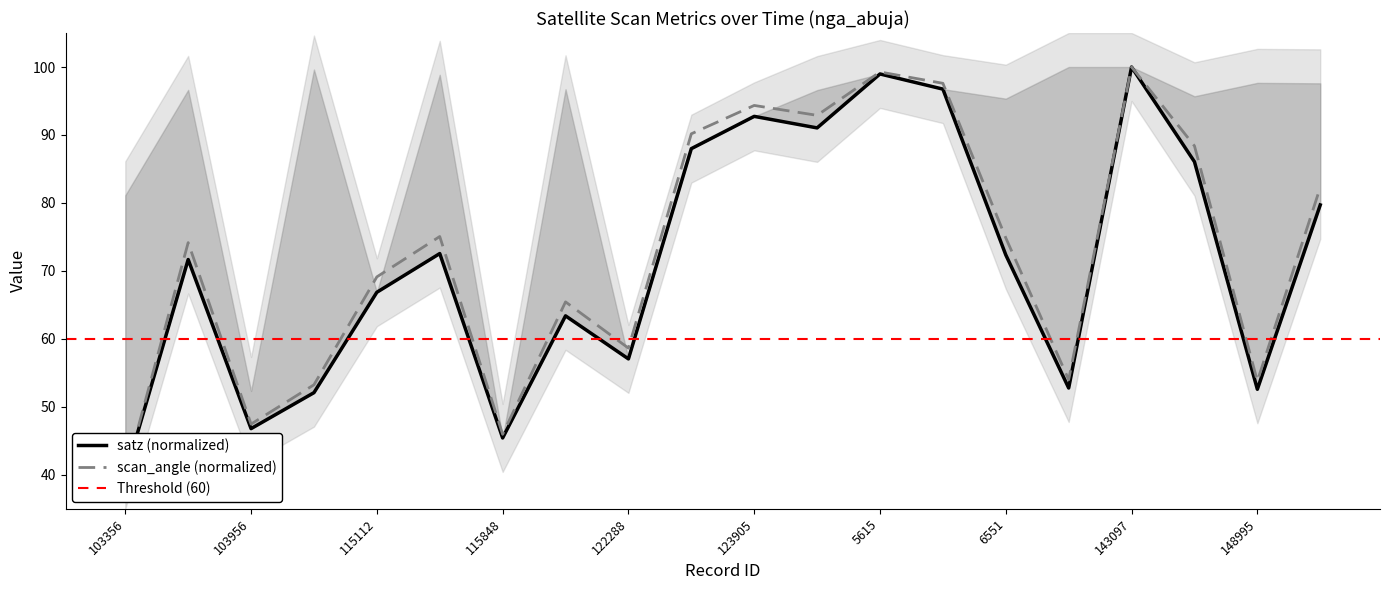

Which has a higher value, 103956 or 139605?

139605